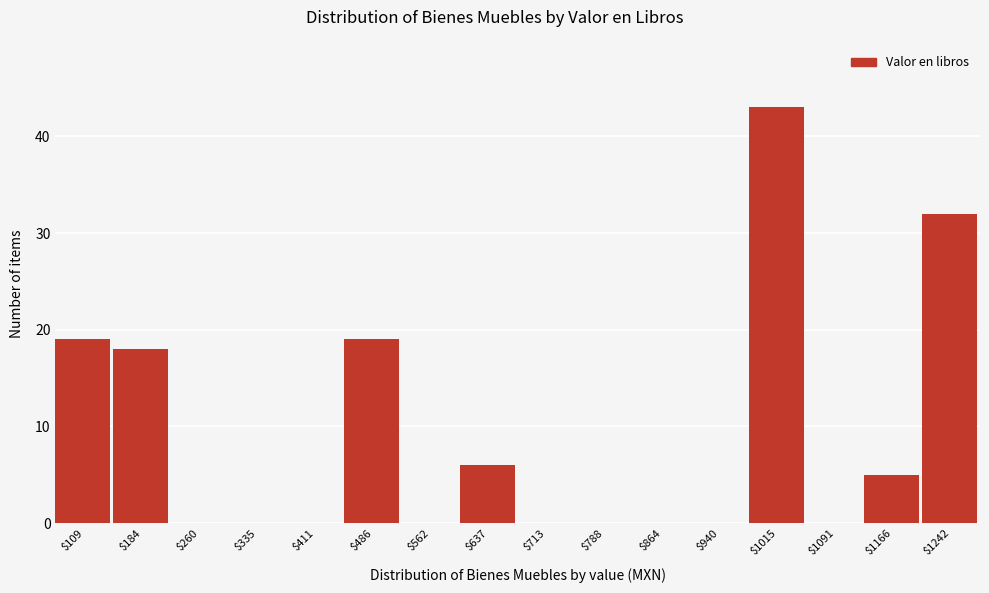

Is it true that the value at $411 is 26?

False